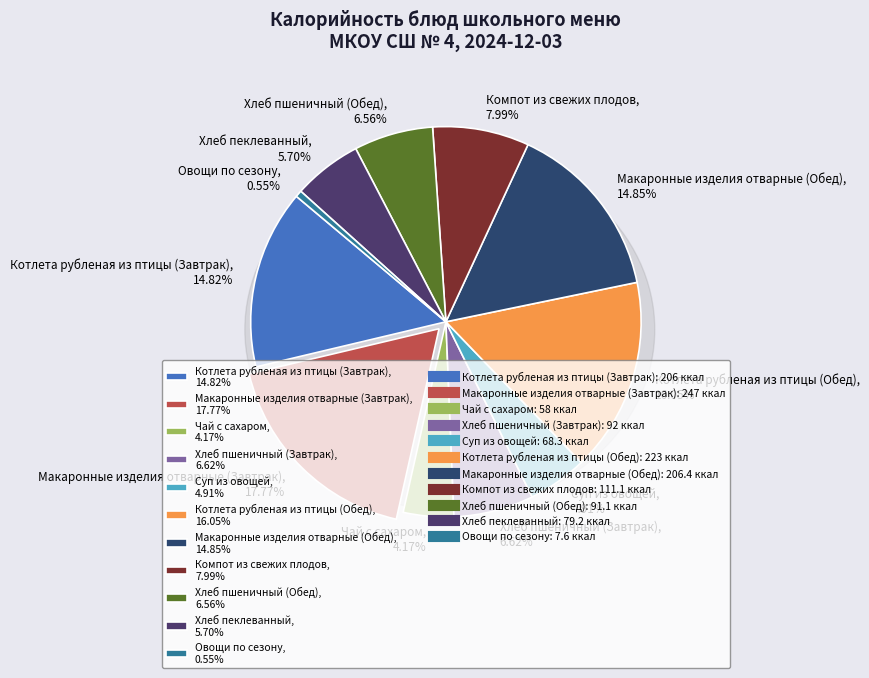

To the nearest percent, what is the difference between the Хлеб пеклеванный and Макаронные изделия отварные (Завтрак) slice percentages?

12%